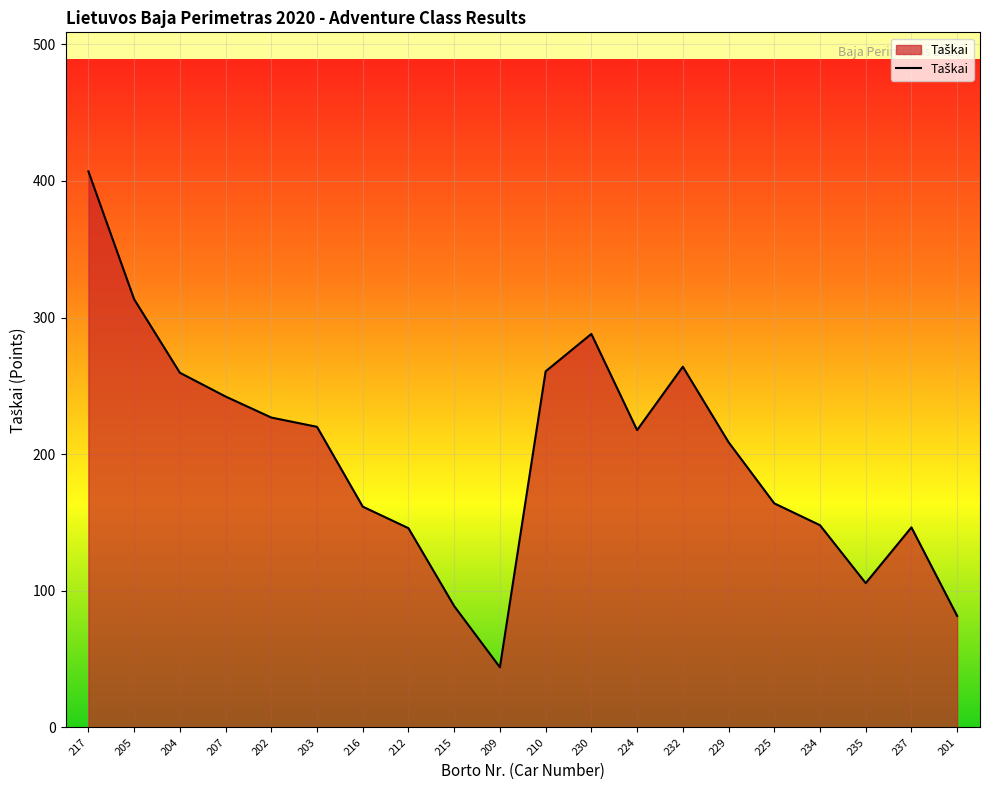

What is the difference between the values at 224 and 216?

56.0